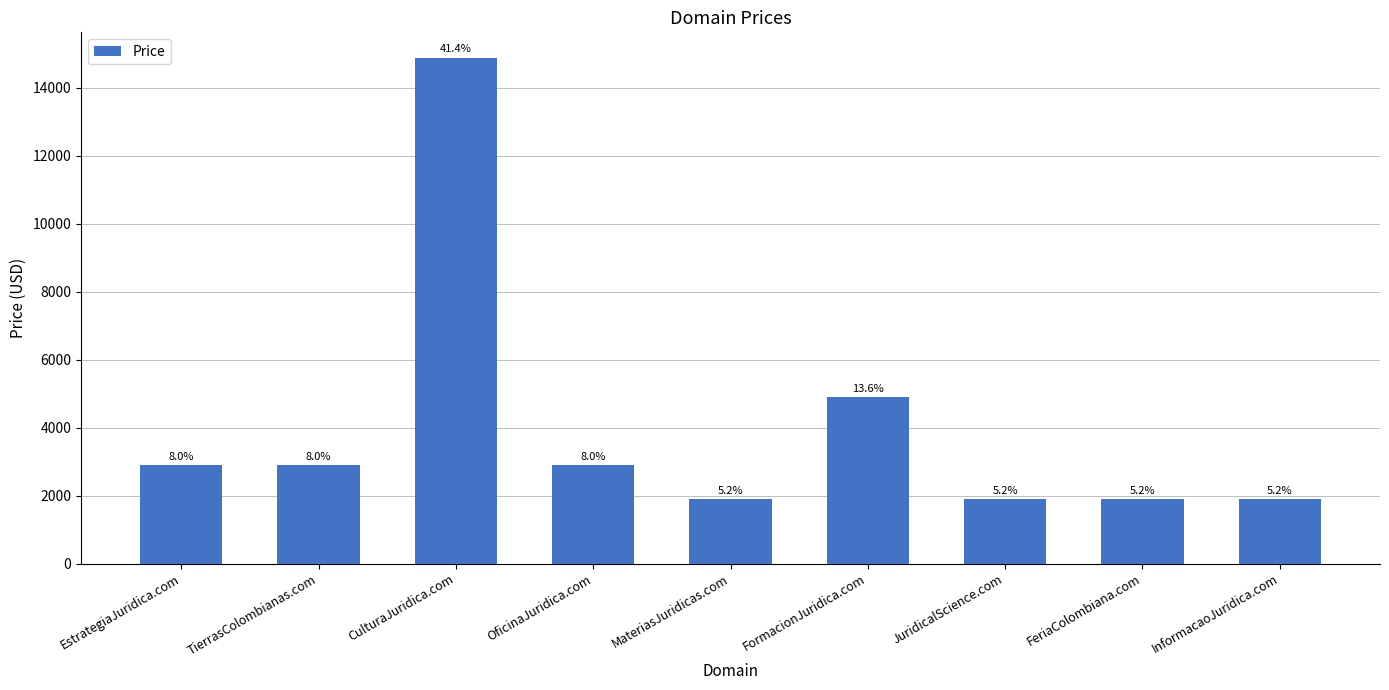

What is the sum of the values at InformacaoJuridica.com and JuridicalScience.com?

3776